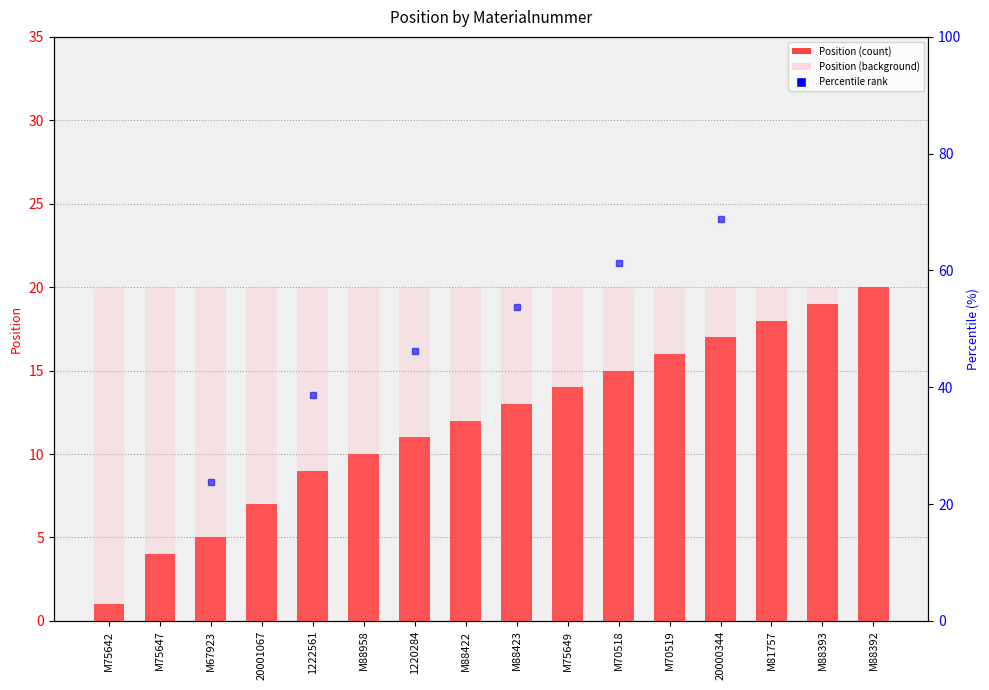

Which category has the highest value in the Position series?

M88392